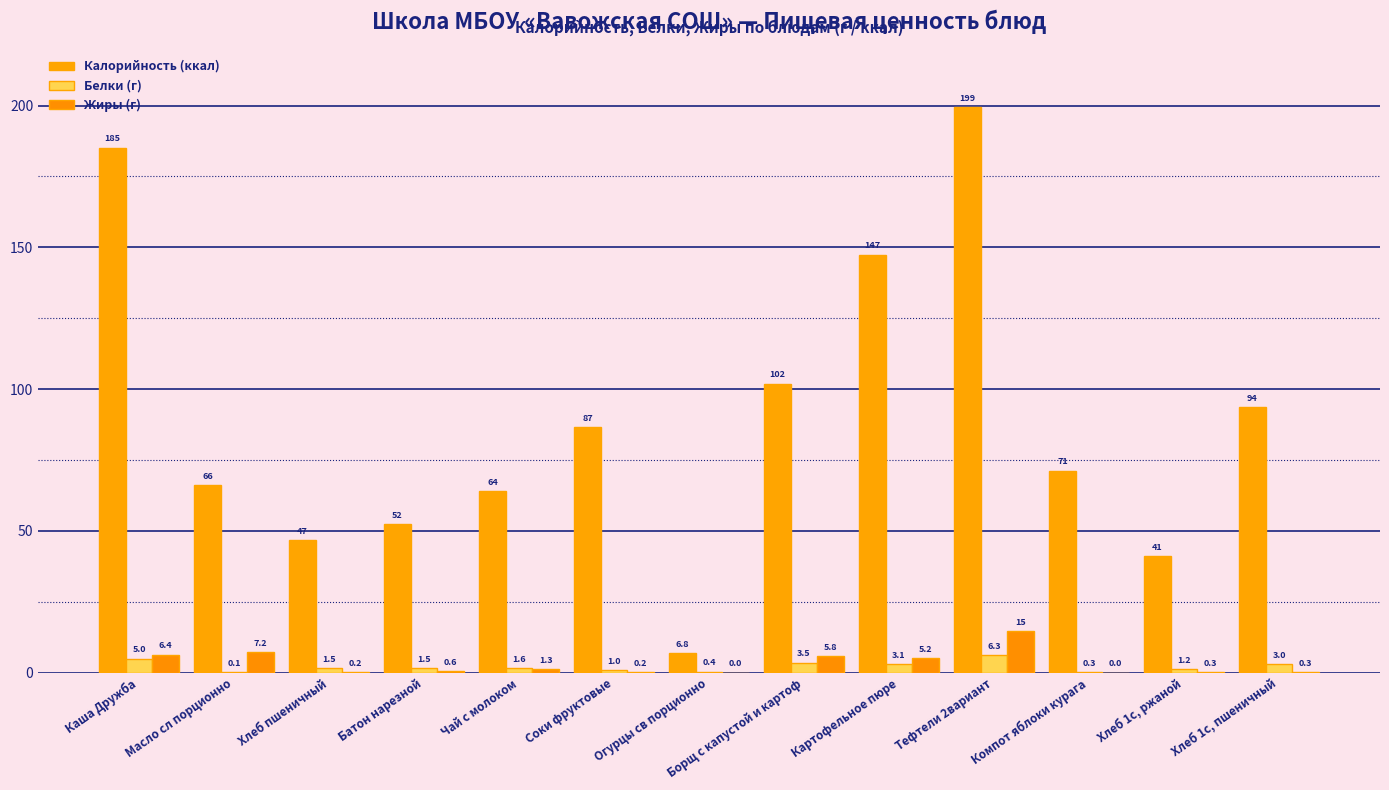

How many groups of bars are there?

13